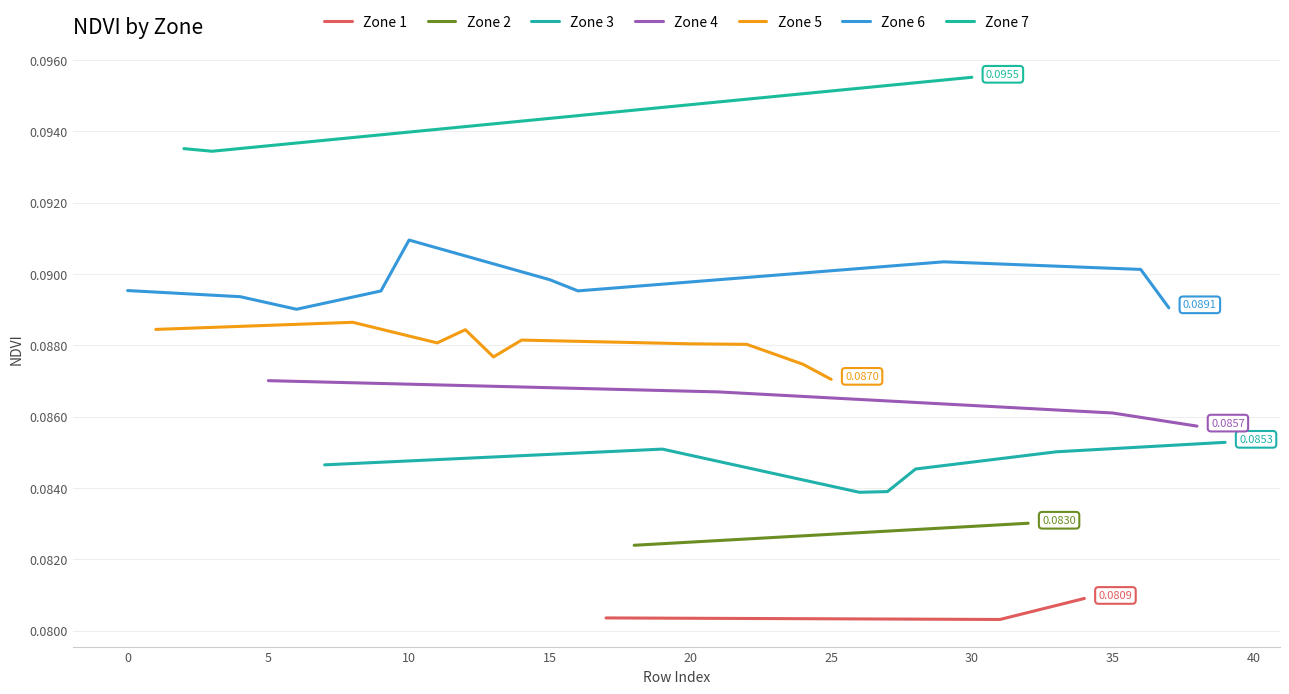

What is the sum of all Zone 3 values?

1.3